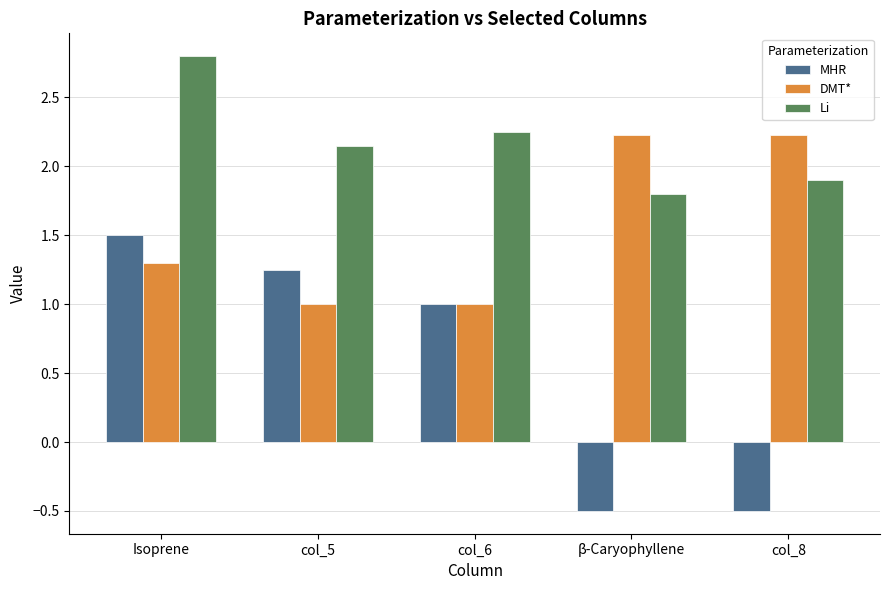

Count the number of categories in the chart.

5